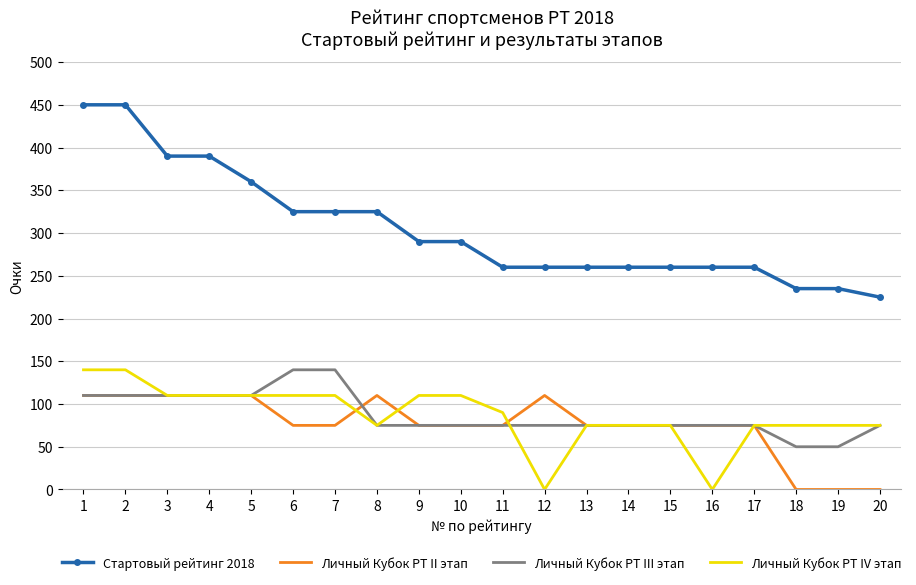

Reading right to left, what are all the values shown in this chart?

Стартовый рейтинг 2018: 225	235	235	260	260	260	260	260	260	260	290	290	325	325	325	360	390	390	450	450
Личный Кубок РТ II этап: 0	0	0	75	75	75	75	75	110	75	75	75	110	75	75	110	110	110	110	110
Личный Кубок РТ III этап: 75	50	50	75	75	75	75	75	75	75	75	75	75	140	140	110	110	110	110	110
Личный Кубок РТ IV этап: 75	75	75	75	0	75	75	75	0	90	110	110	75	110	110	110	110	110	140	140